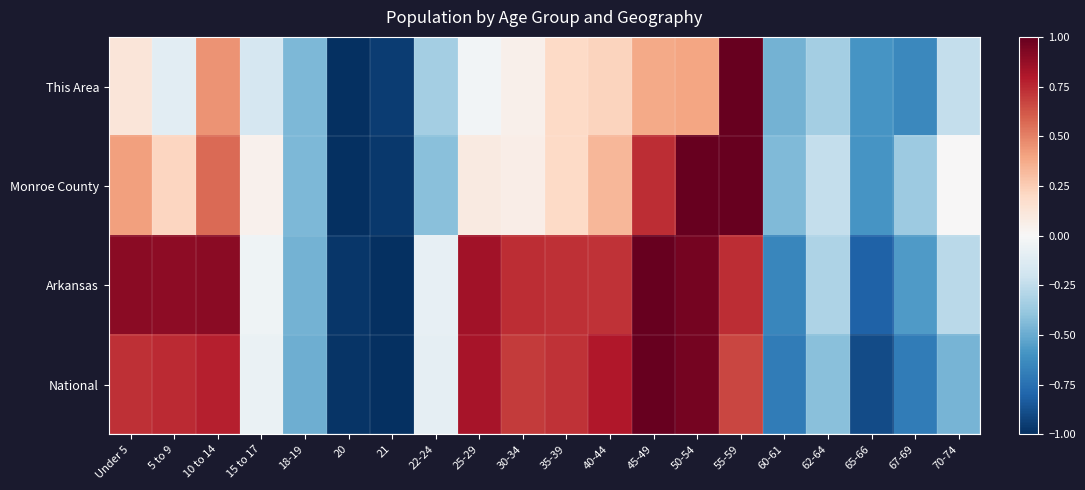

Which series changed the most between Under 5 and 20?

Arkansas